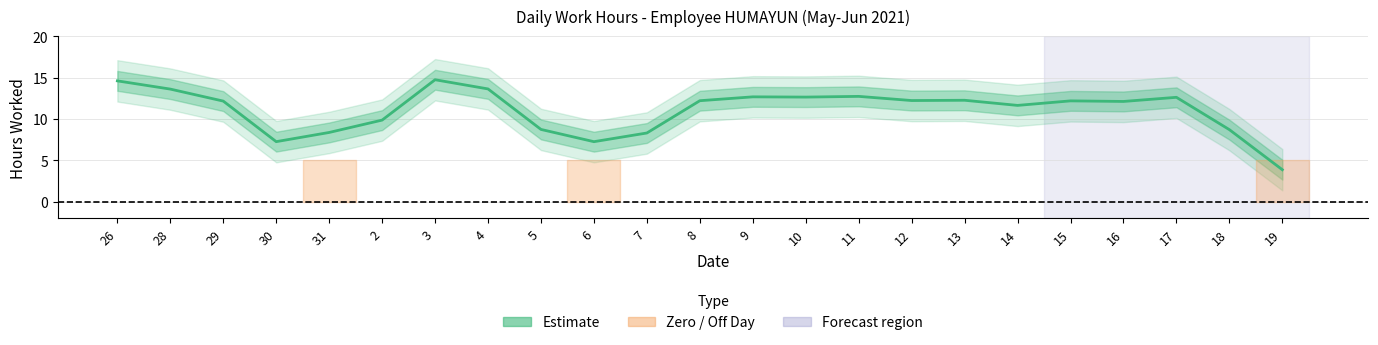

How many series are shown in this chart?

1